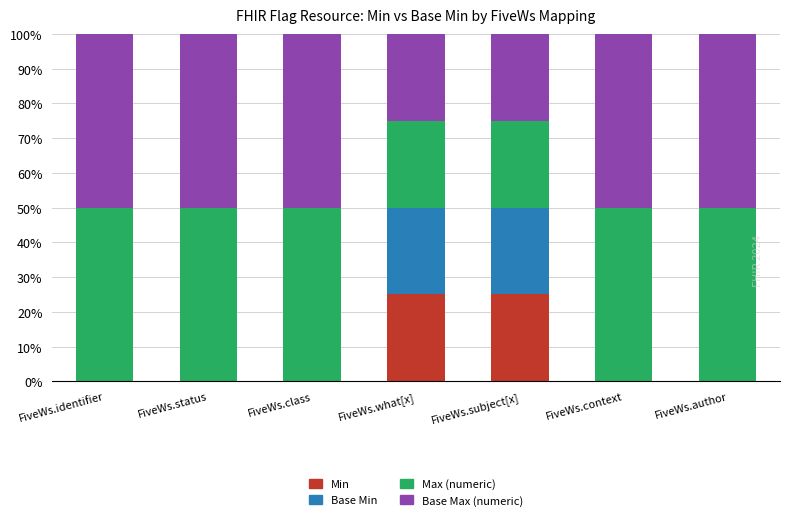

What is the total value across all series at FiveWs.identifier?

100